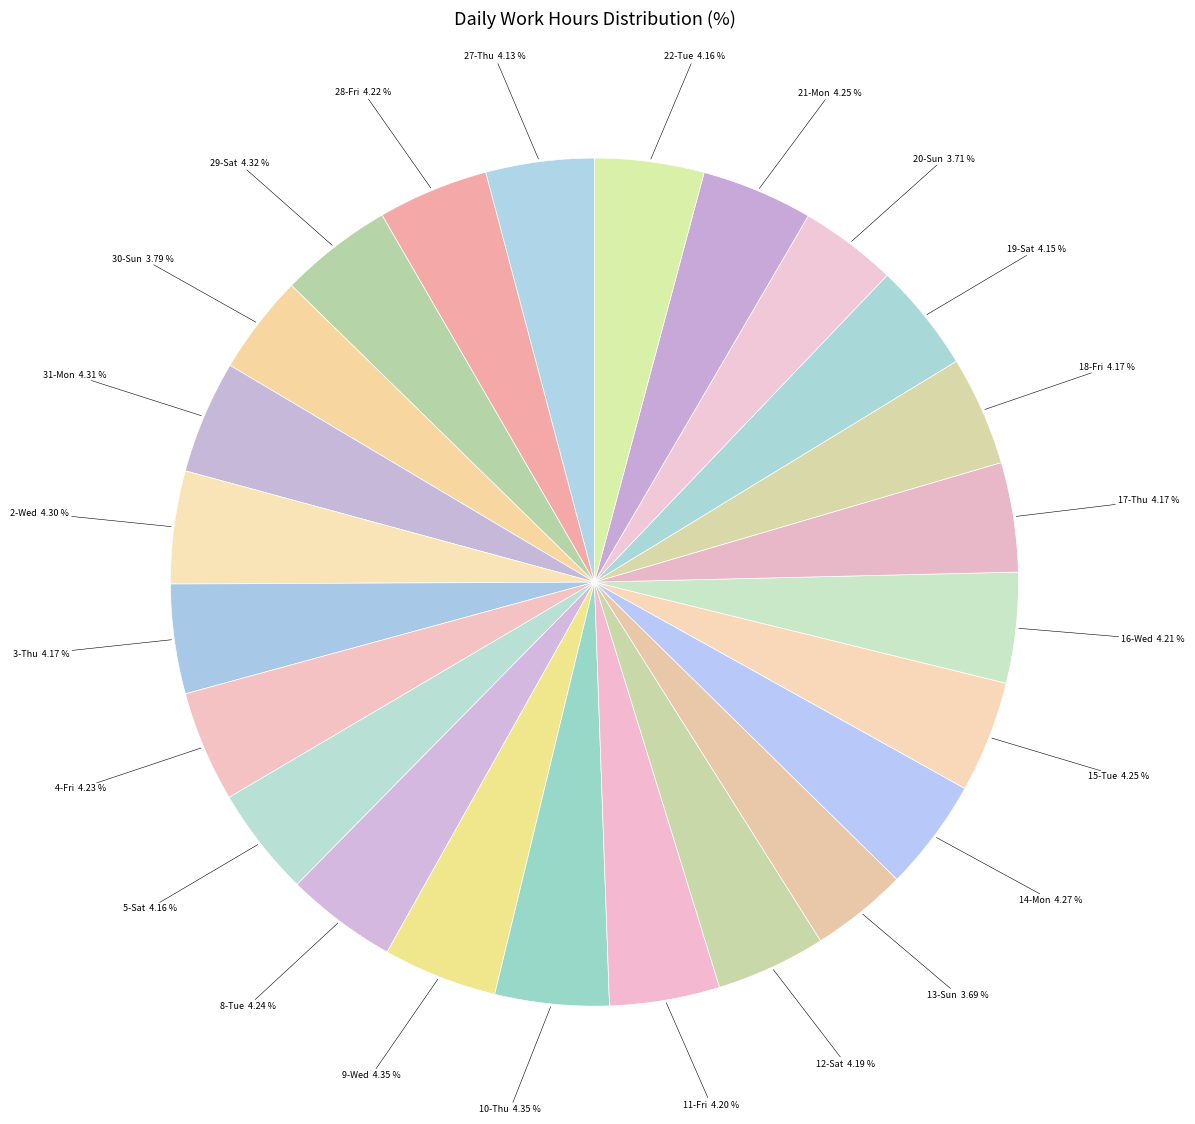

How many segments does this pie chart have?

24